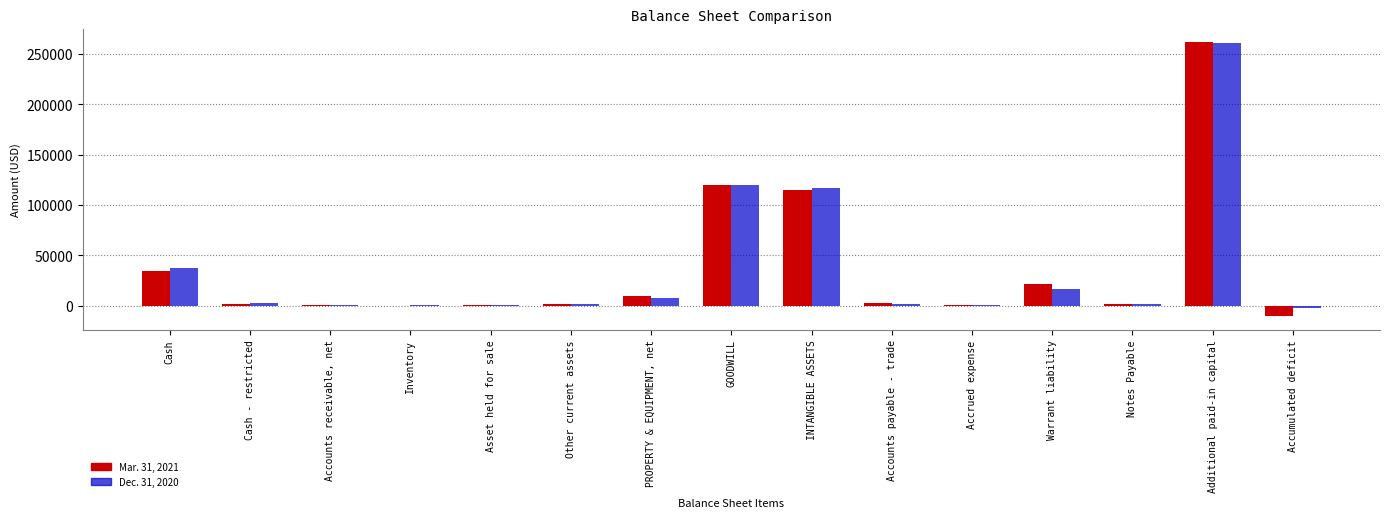

At which category is the sum across all series the highest?

Additional paid-in capital